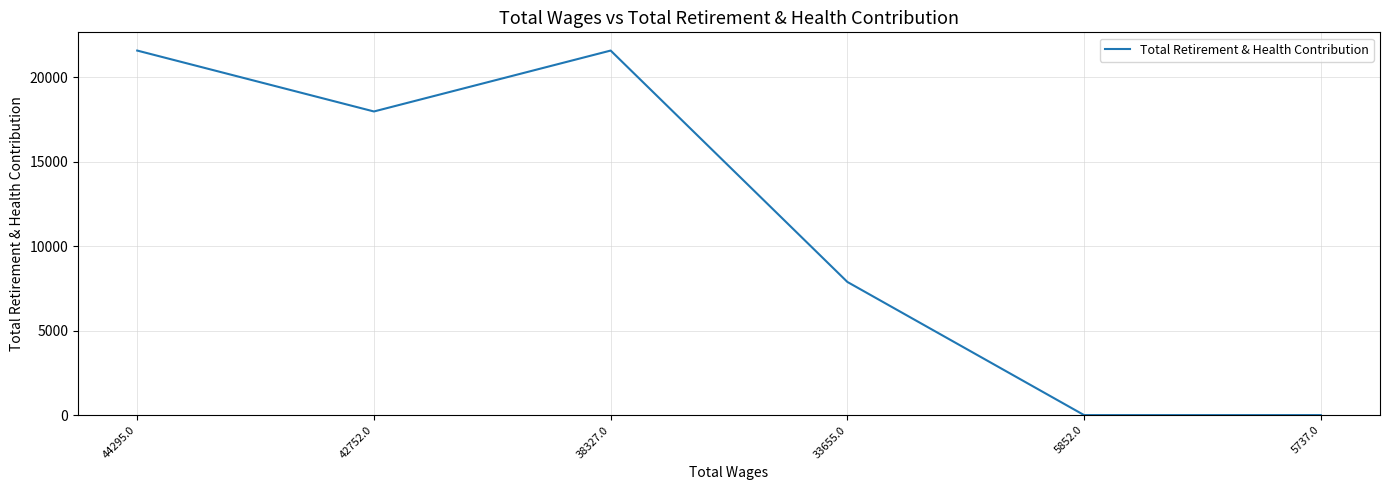

Where is the data nearest to the value 10787?

33655.0